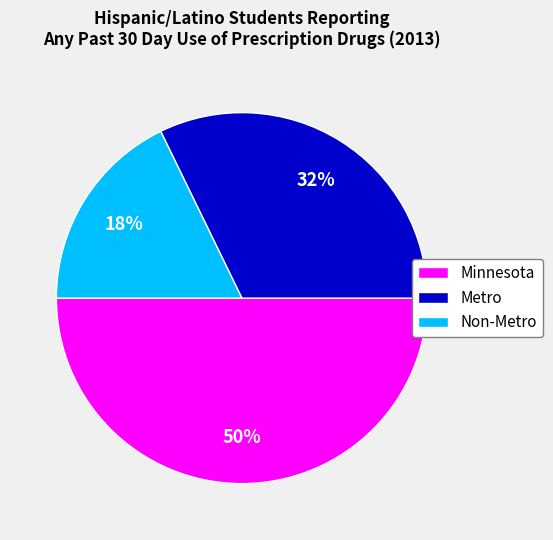

To the nearest percent, what portion does Metro represent?

32%